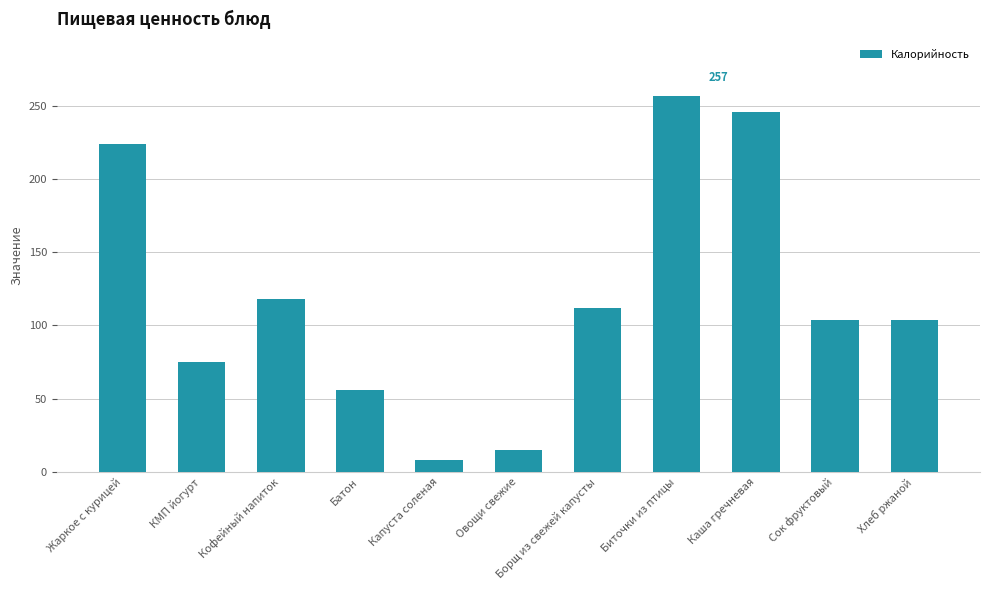

Reading left to right, list all the values displayed in this chart.

224	75	118	56	8	15	112	257	246	104	104